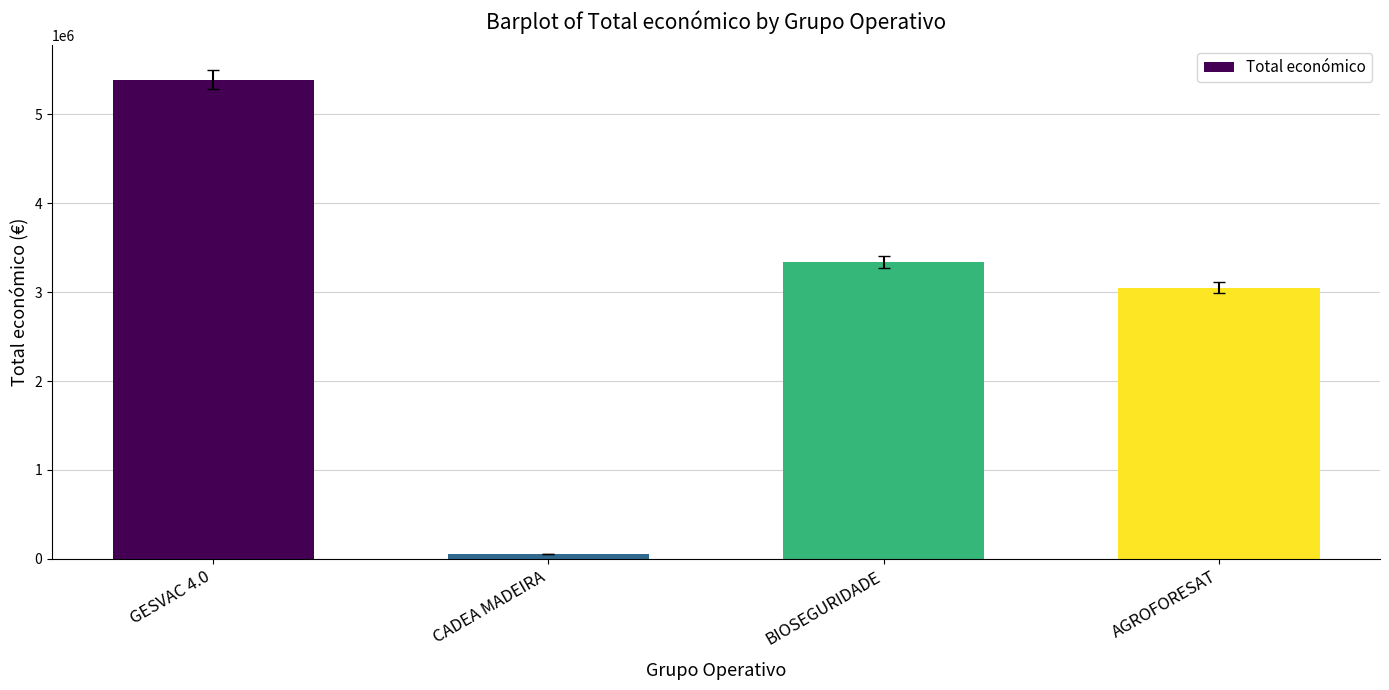

Reading left to right, transcribe all the data shown in this chart.

GESVAC 4.0=5390598	CADEA MADEIRA=58680	BIOSEGURIDADE=3342252	AGROFORESAT=3051573